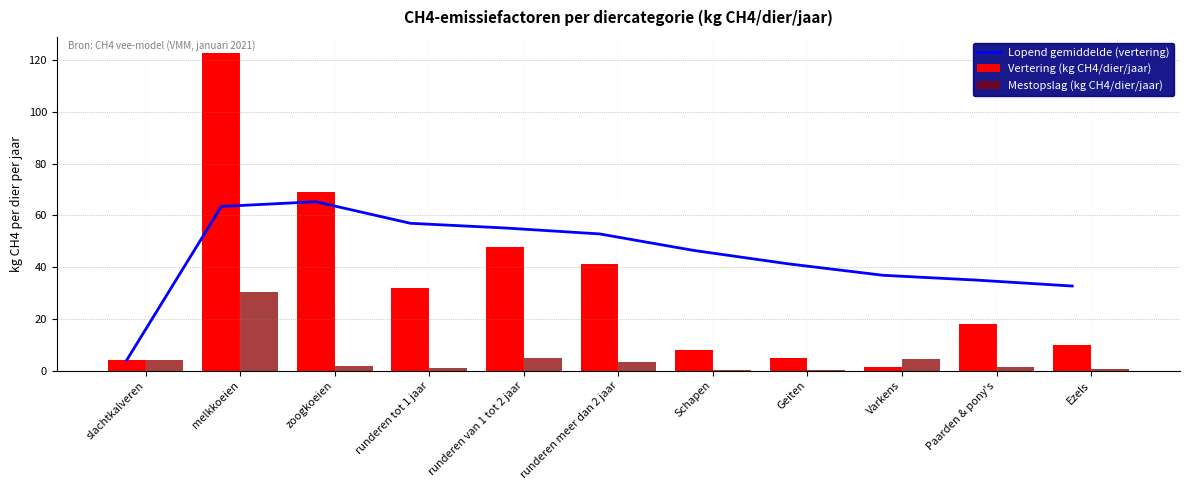

Where does the Vertering (kg CH4/dier/jaar) series first go above 18?

melkkoeien